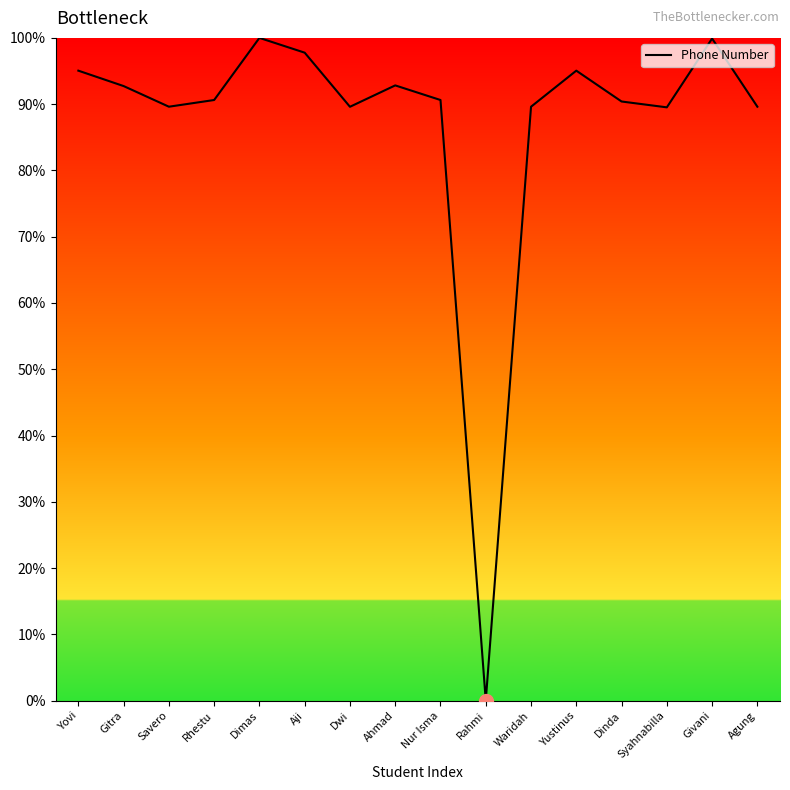

Is this an area chart (filled region under the line)?

No